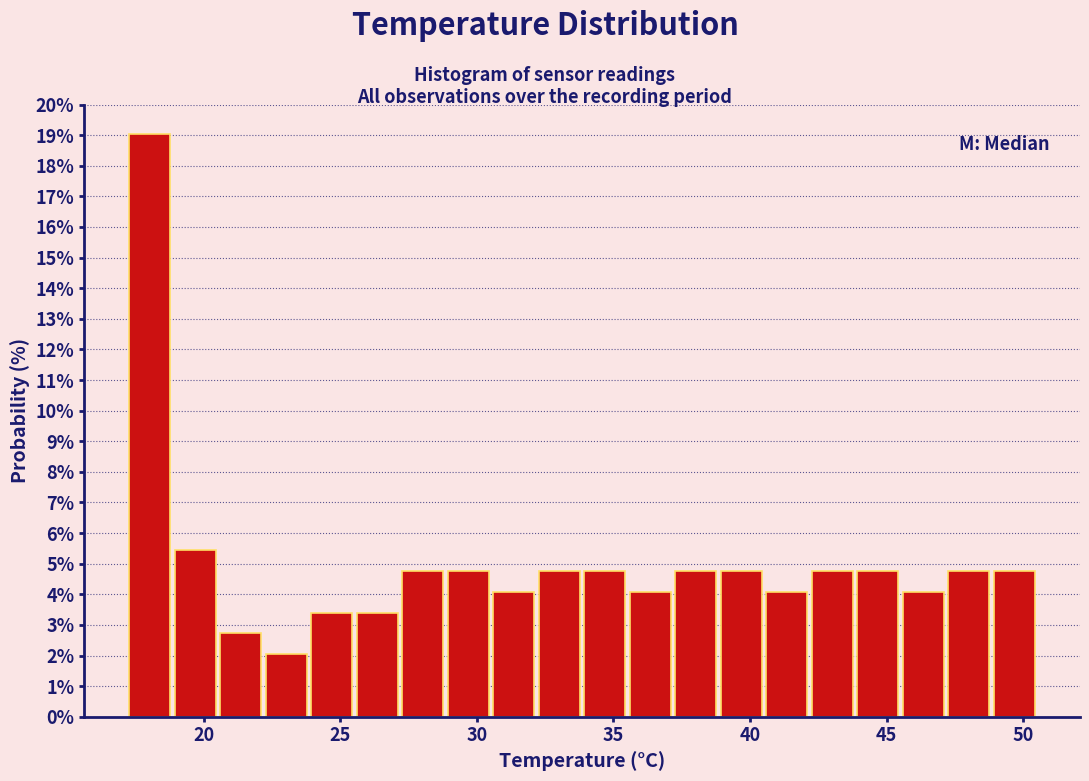

Read against the x-axis, roughly where is the centre of the tallest bar?

18.0